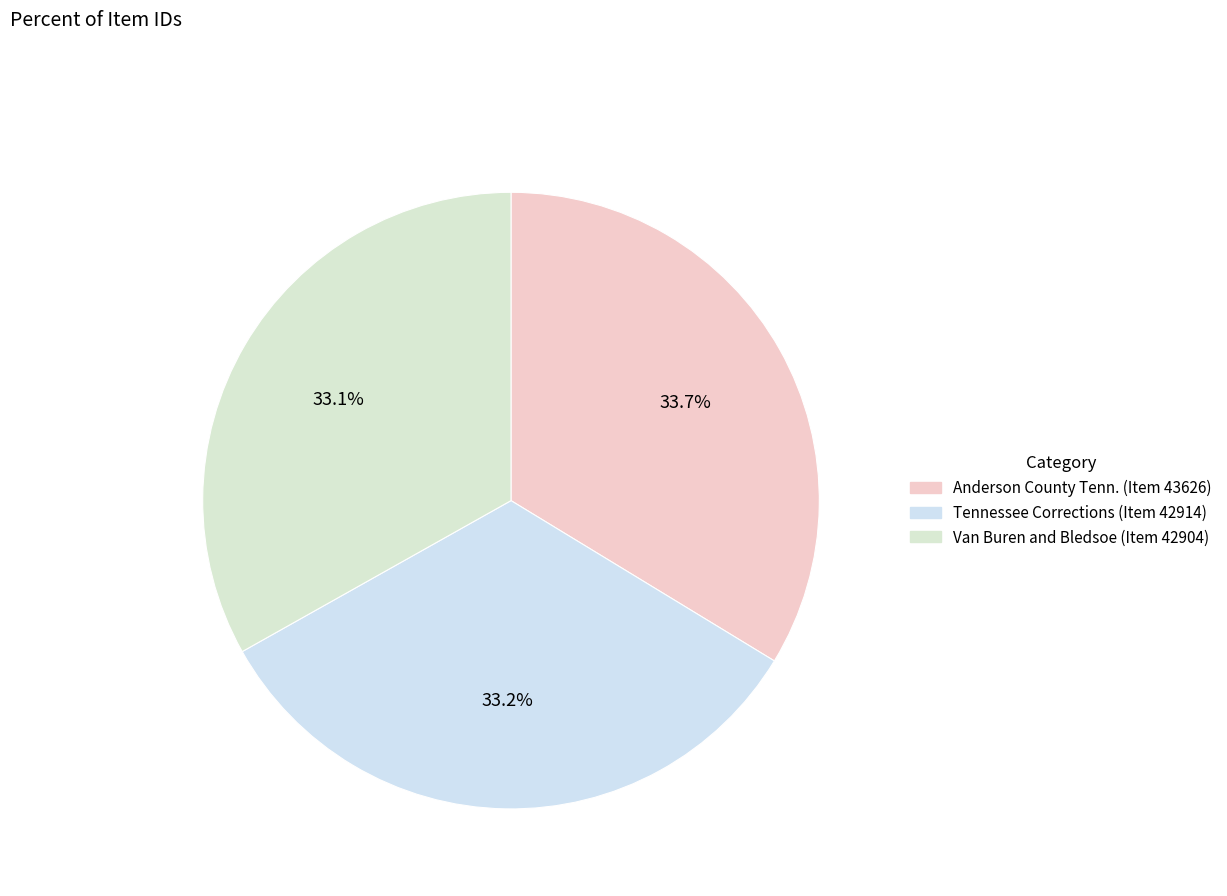

Does Tennessee Corrections (Item 42914) account for over 50% of the chart?

No